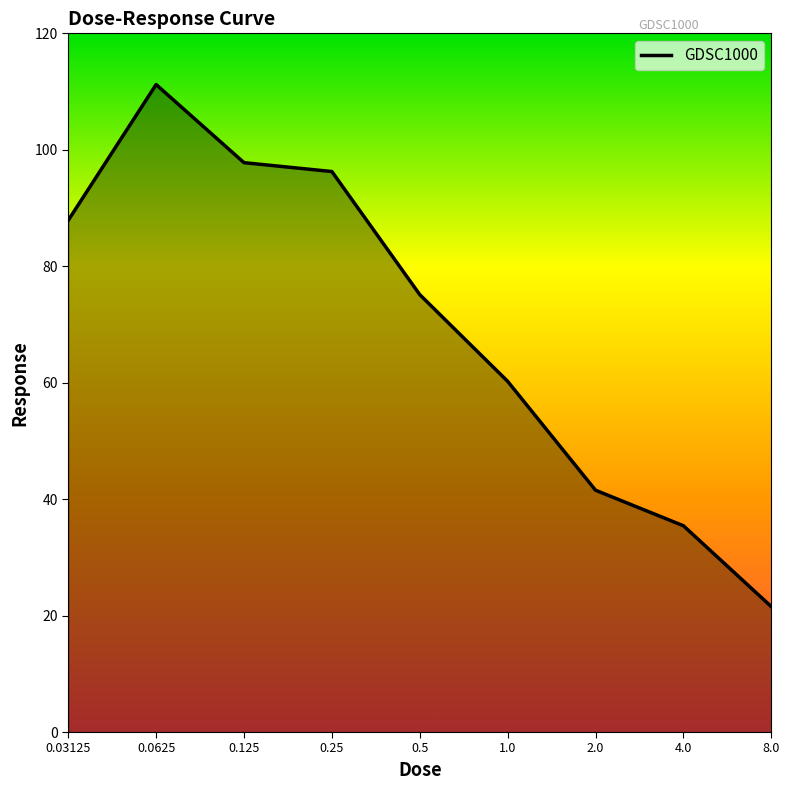

What is the maximum value shown in the chart?

111.2